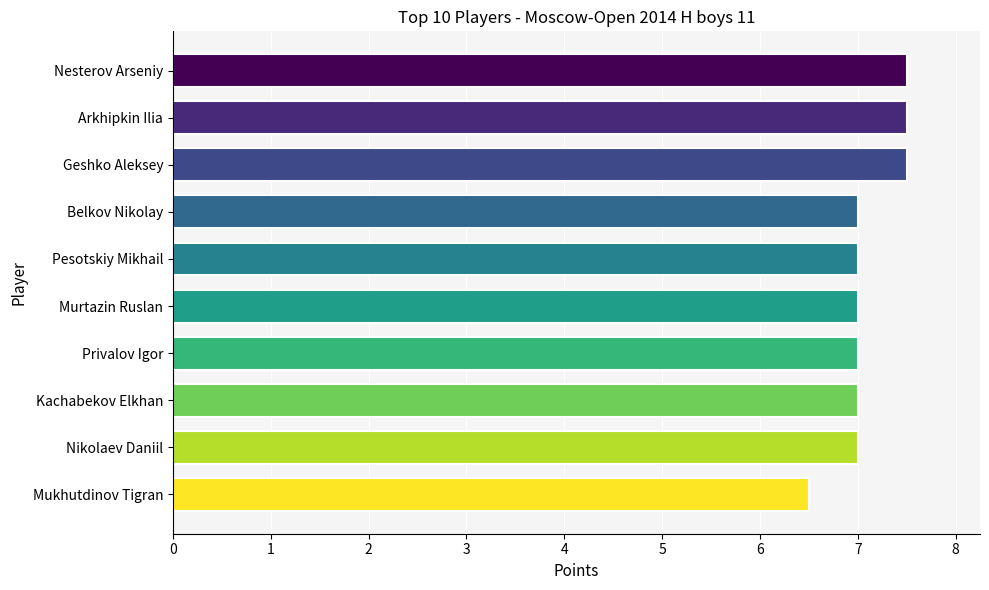

The chart shows a value of 7.5 at Nesterov Arseniy. True or false?

True